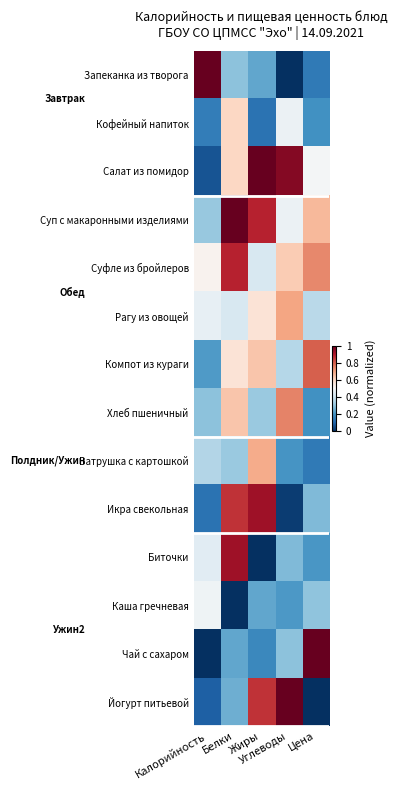

How many distinct data groups are displayed?

14